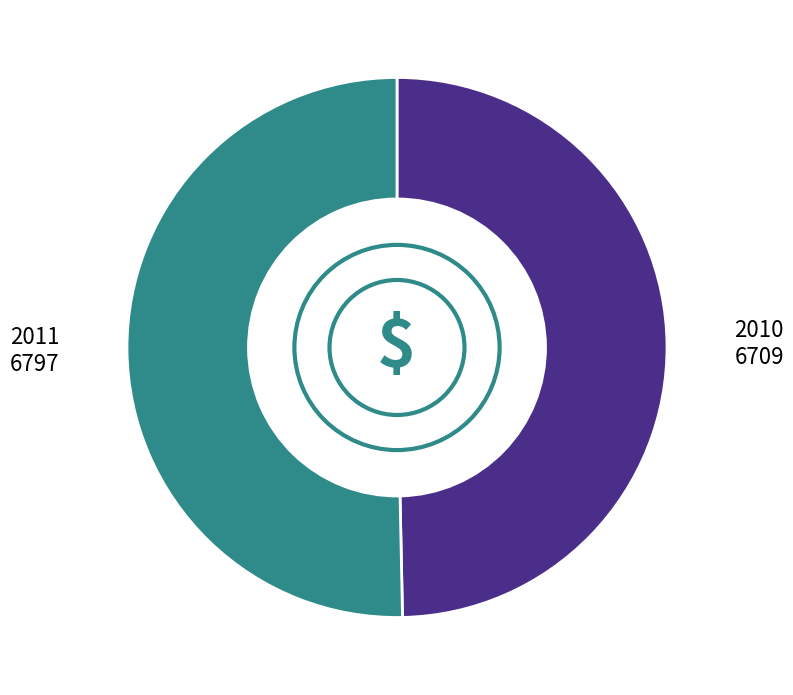

Does any single category account for the majority?

Yes